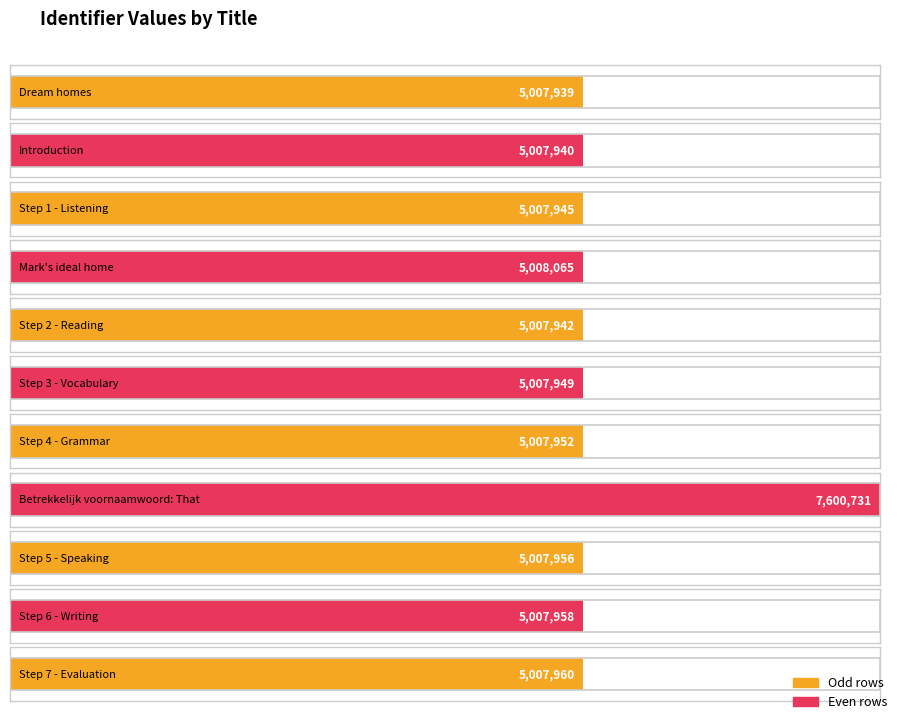

What is the label of the 3rd bar from the right?

Step 5 - Speaking